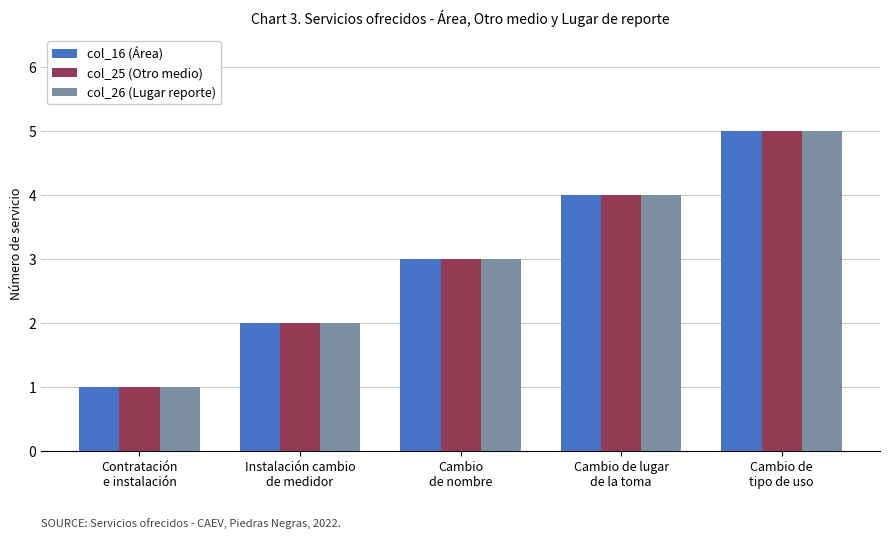

What is the average value of the col_25 (Otro medio) series?

3